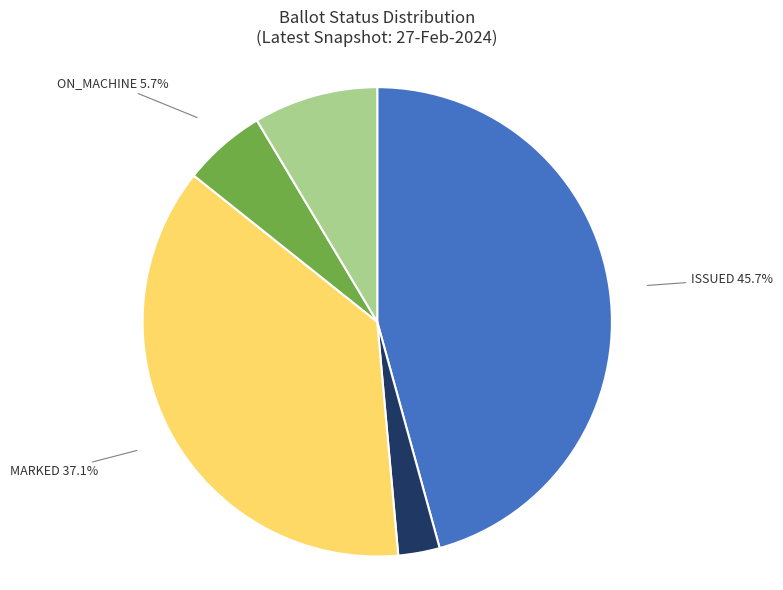

To the nearest percent, what is the average slice percentage?

20%